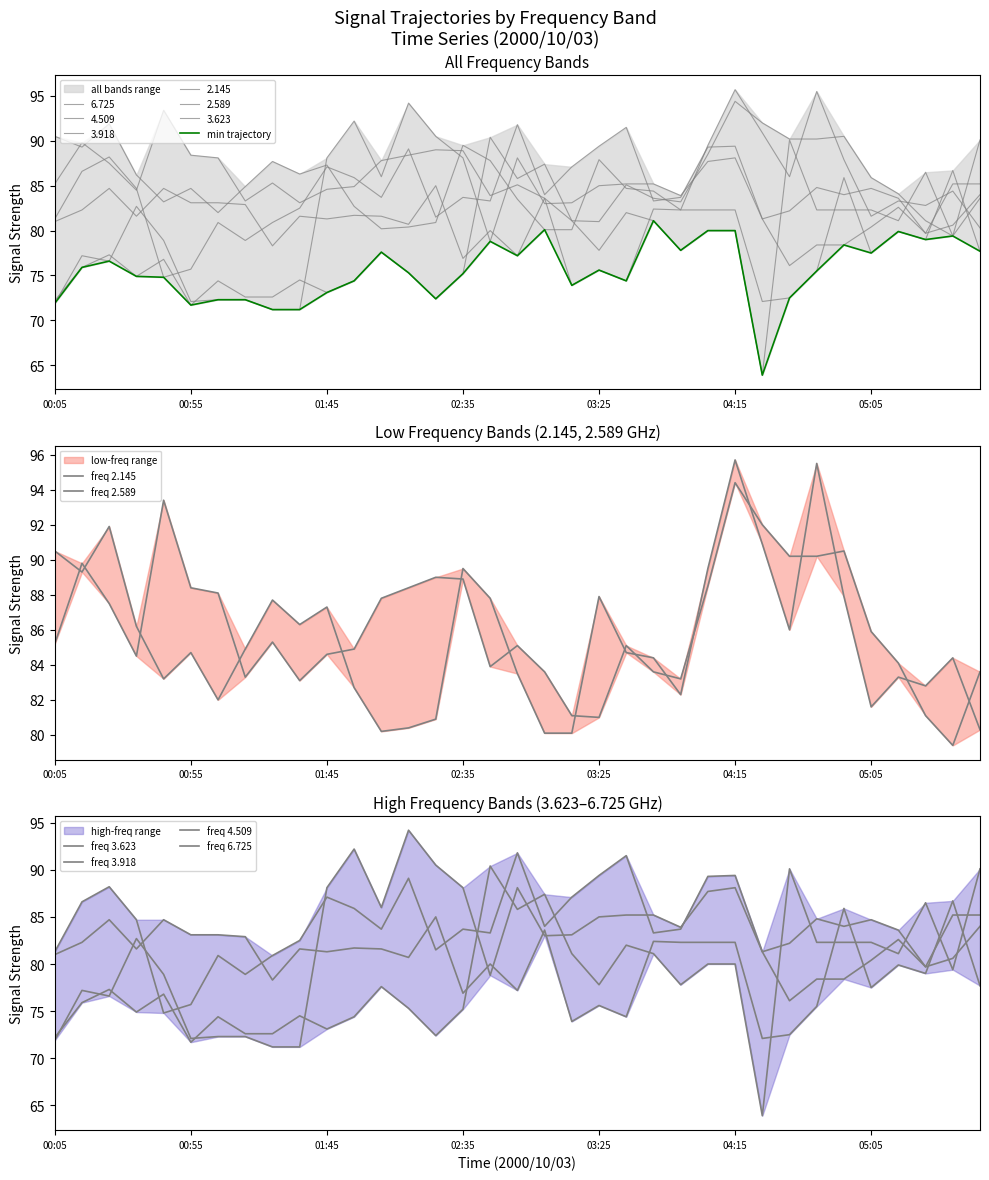

True or false: 2.145 has more than 1 points higher than both neighbors.

True